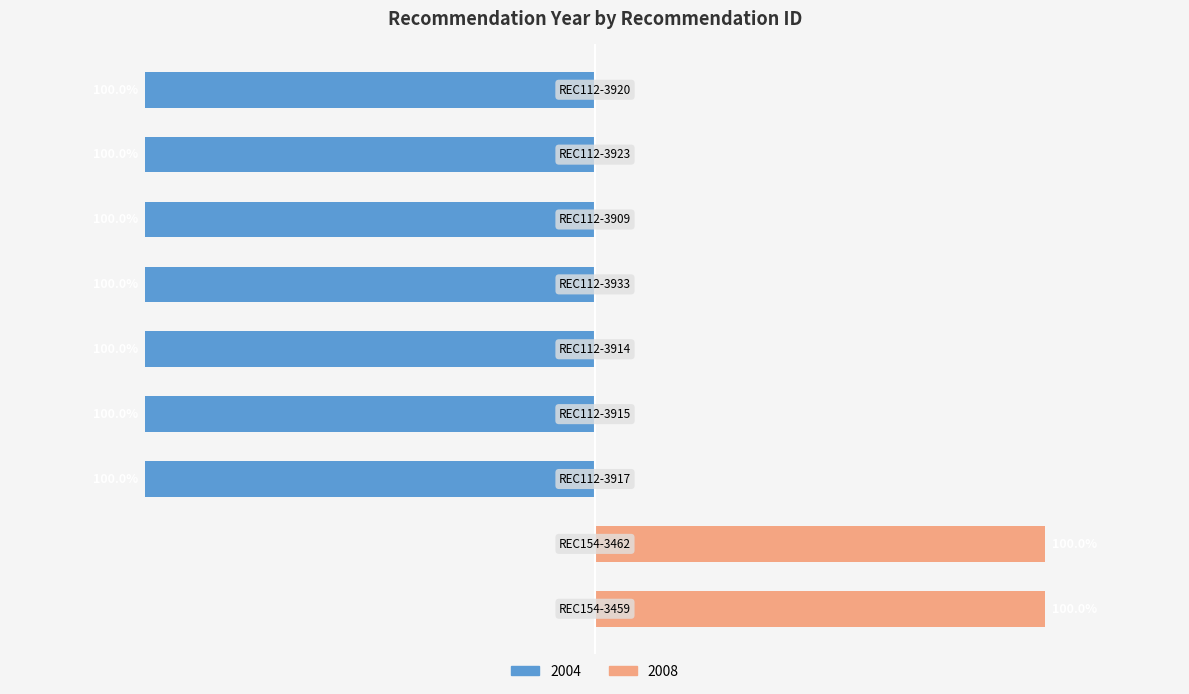

Reading left to right, extract all data points from this chart.

REC154-3459=0	REC154-3462=0	REC112-3917=-100	REC112-3915=-100	REC112-3914=-100	REC112-3933=-100	REC112-3909=-100	REC112-3923=-100	REC112-3920=-100